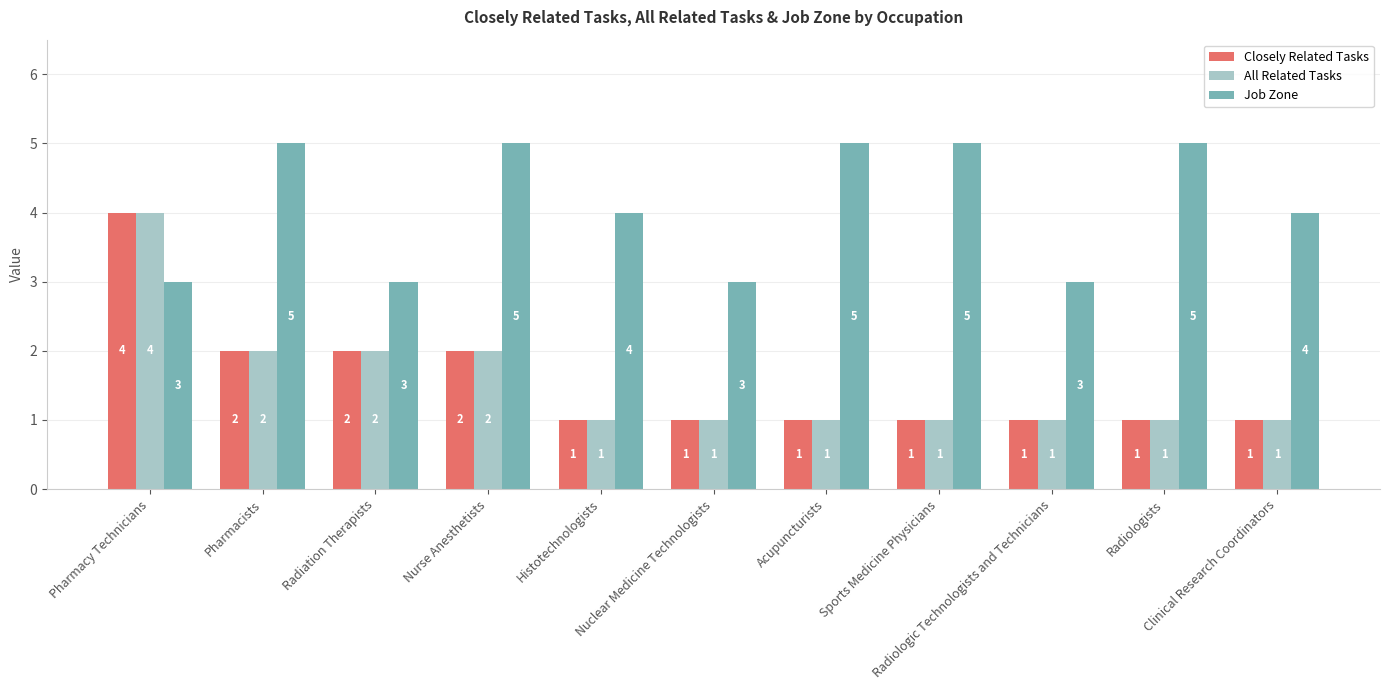

What is the highest value of the All Related Tasks series?

4